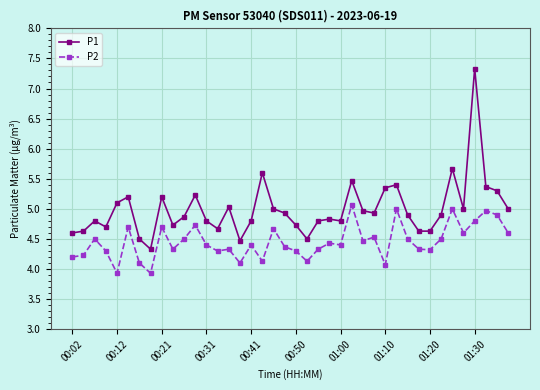

What is the sum of all P1 values?

199.7